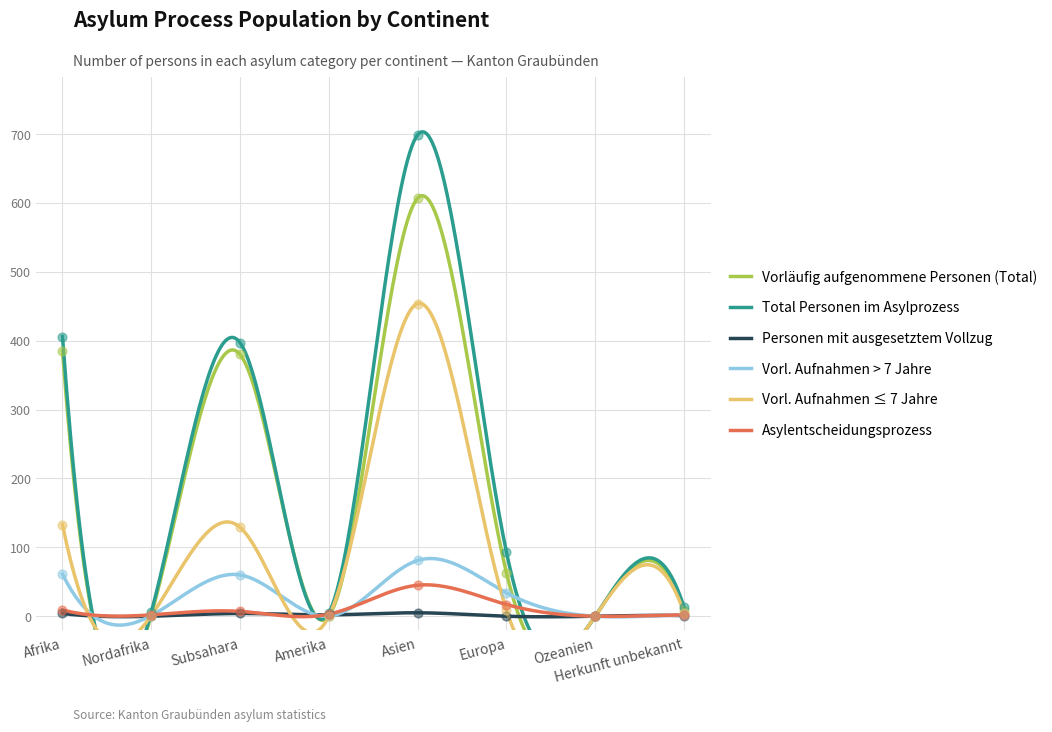

Which series contains the highest Y value?

Total Personen im Asylprozess